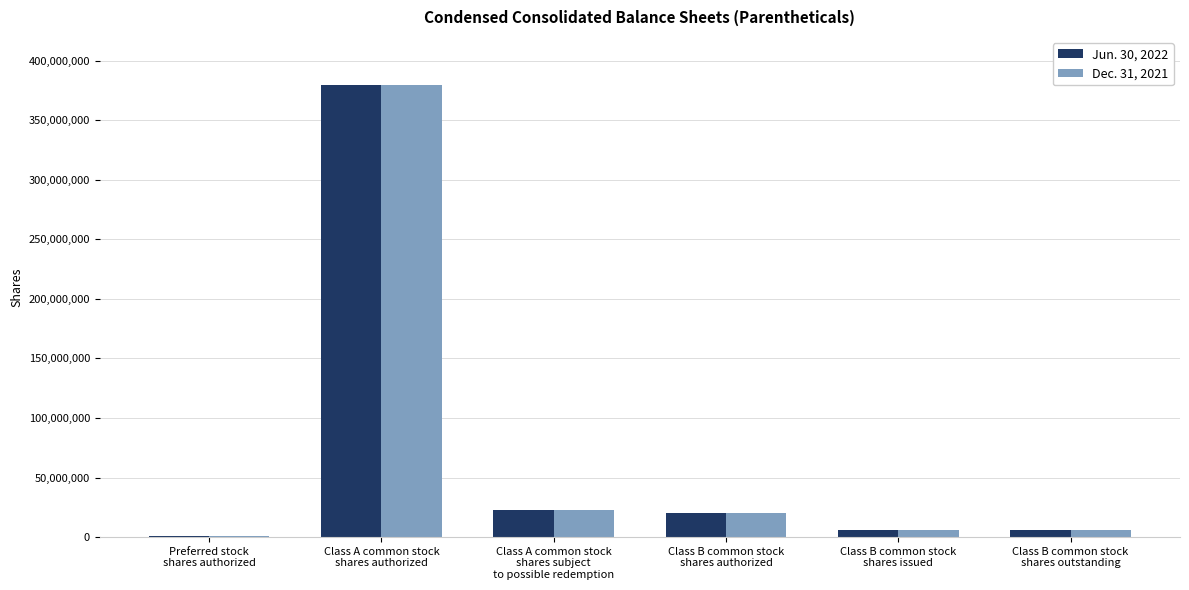

What are all the series names shown in the legend?

Jun. 30, 2022, Dec. 31, 2021